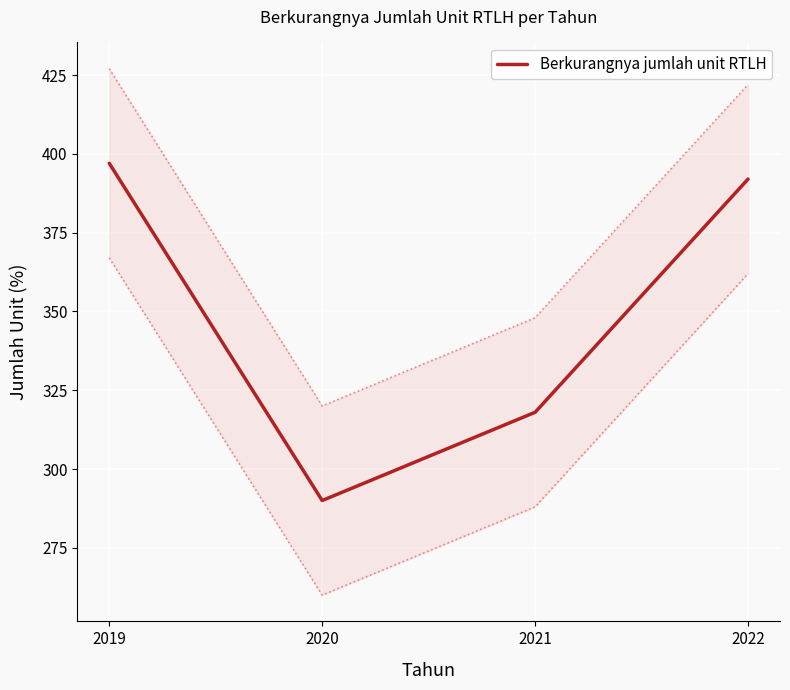

What is the difference between the maximum and second lowest values?

79